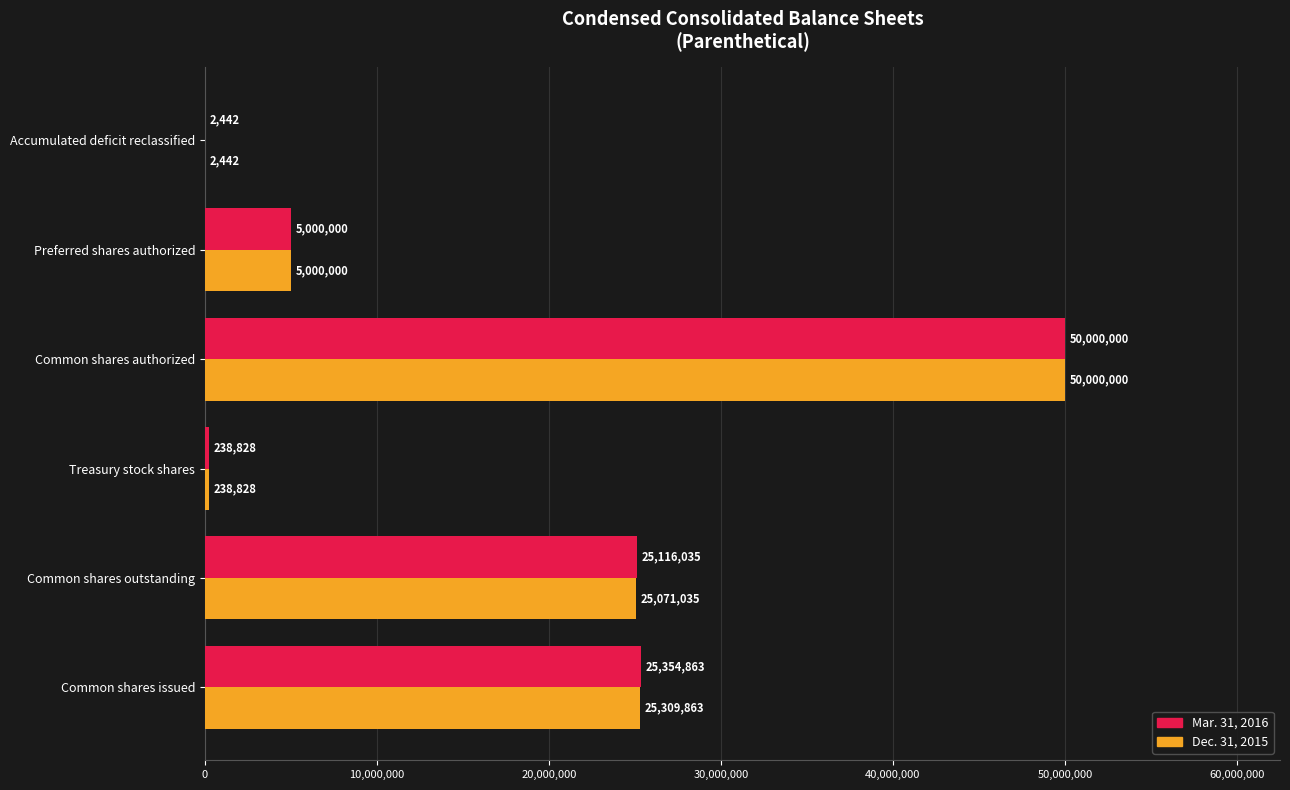

Is the value of Mar. 31, 2016 at Common shares authorized greater than the value of Dec. 31, 2015 at Common shares issued?

Yes